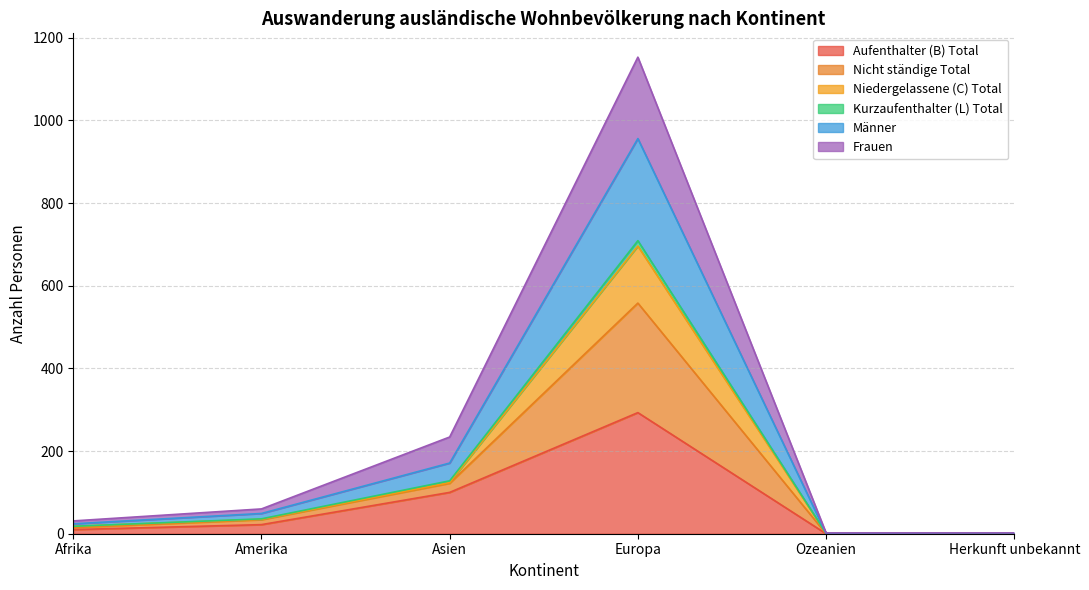

At which category is the sum across all series the highest?

Europa